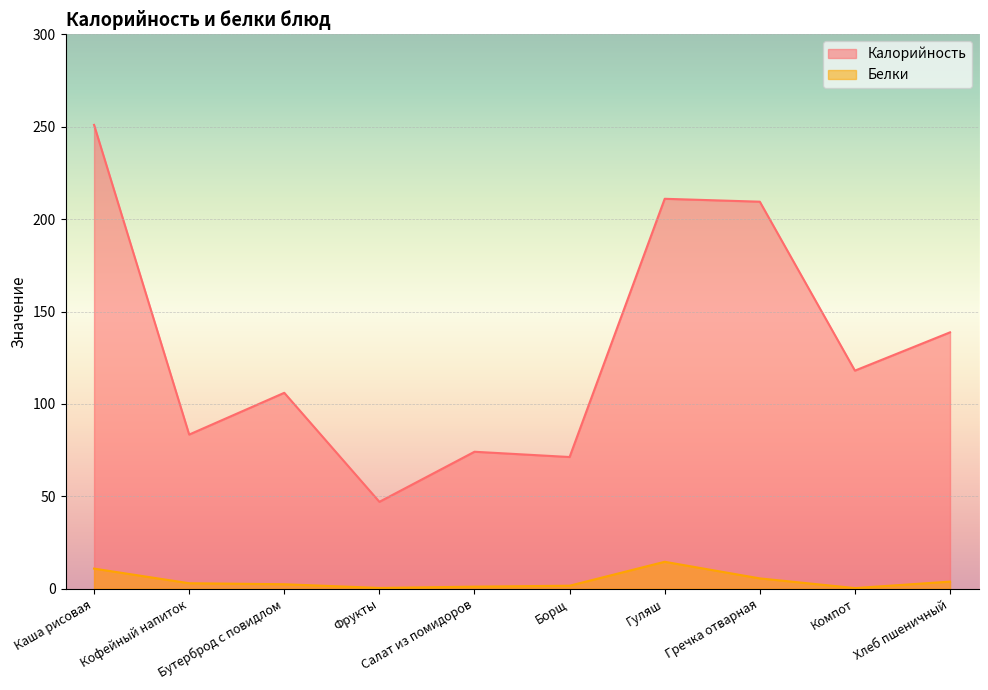

At which label is Калорийность closest to 148?

Хлеб пшеничный